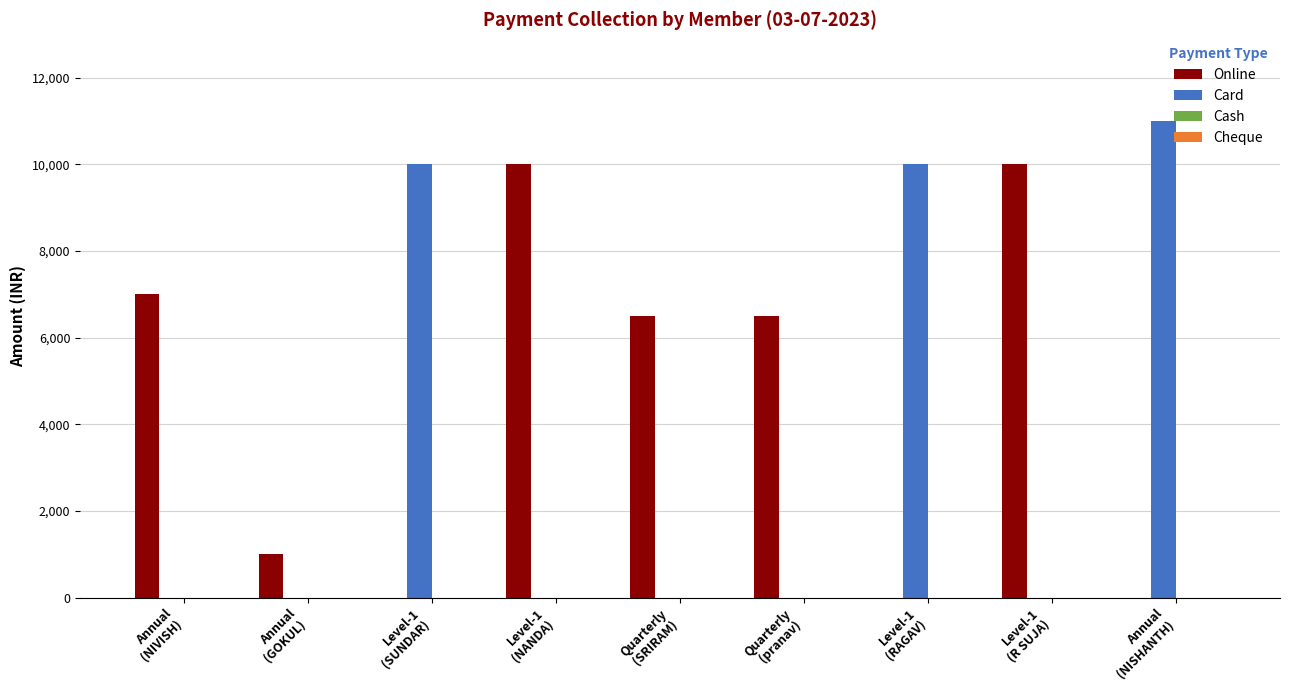

The Card series shows 3910 at Quarterly
(pranav). True or false?

False